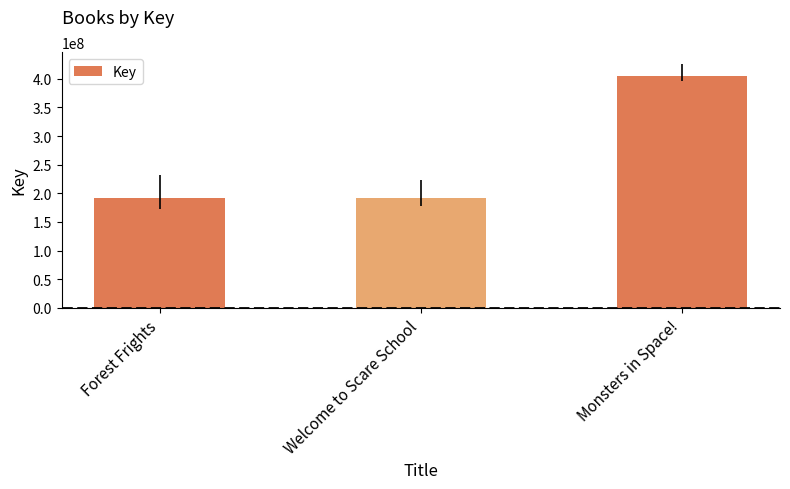

How many data points are above 192368888?

1